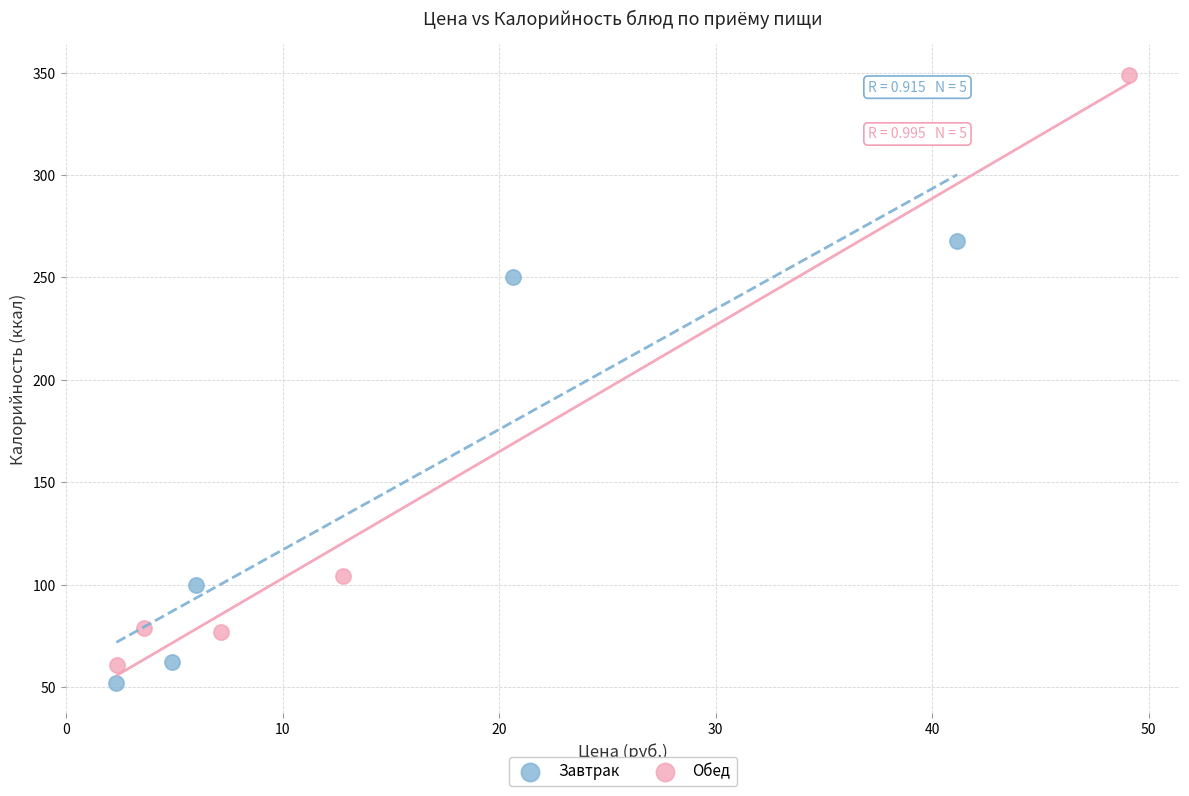

What are all the series names shown in the legend?

Завтрак, Обед